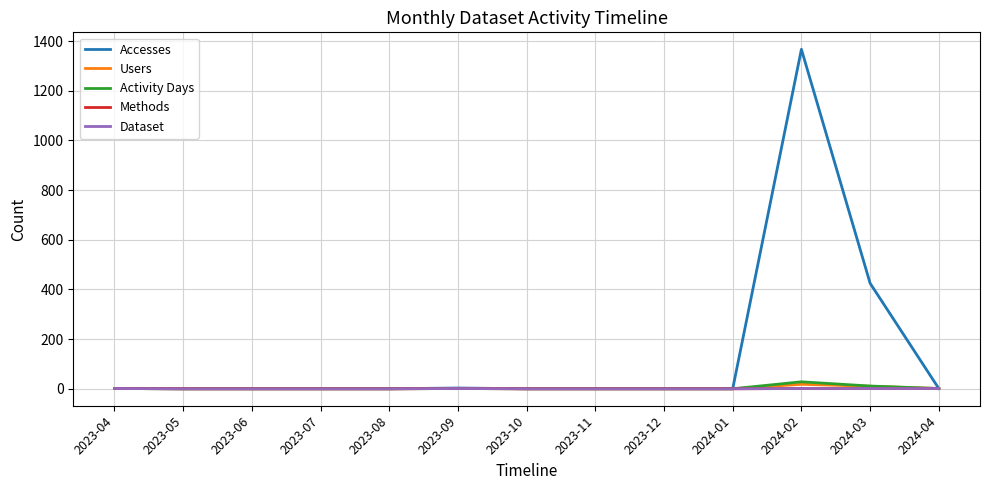

Reading right to left, extract all data points from this chart.

Accesses: 2024-04=1	2024-03=425	2024-02=1367	2024-01=0	2023-12=0	2023-11=0	2023-10=0	2023-09=3	2023-08=0	2023-07=0	2023-06=0	2023-05=0	2023-04=1
Users: 2024-04=1	2024-03=10	2024-02=18	2024-01=0	2023-12=0	2023-11=0	2023-10=0	2023-09=1	2023-08=0	2023-07=0	2023-06=0	2023-05=0	2023-04=1
Activity Days: 2024-04=1	2024-03=11	2024-02=28	2024-01=0	2023-12=0	2023-11=0	2023-10=0	2023-09=1	2023-08=0	2023-07=0	2023-06=0	2023-05=0	2023-04=1
Methods: 2024-04=1	2024-03=1	2024-02=1	2024-01=0	2023-12=0	2023-11=0	2023-10=0	2023-09=1	2023-08=0	2023-07=0	2023-06=0	2023-05=0	2023-04=1
Dataset: 2024-04=1	2024-03=1	2024-02=1	2024-01=0	2023-12=0	2023-11=0	2023-10=0	2023-09=1	2023-08=0	2023-07=0	2023-06=0	2023-05=0	2023-04=1